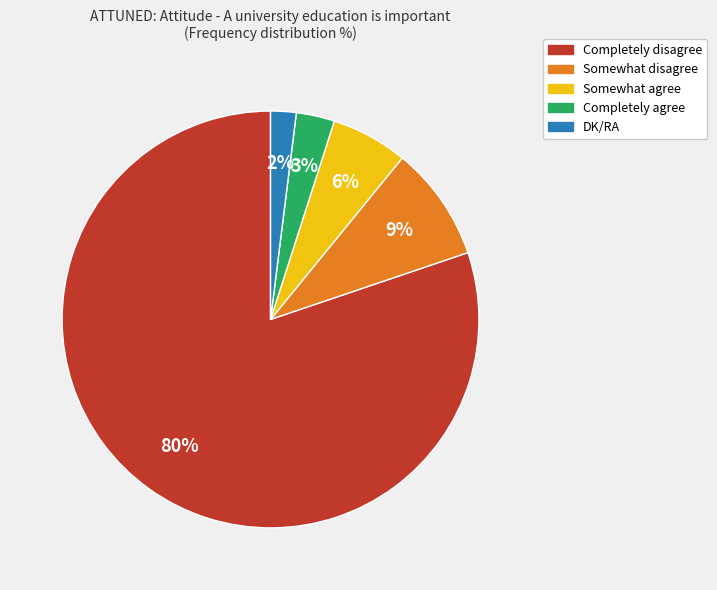

To the nearest percent, what is the difference between the DK/RA and Completely disagree slice percentages?

78%